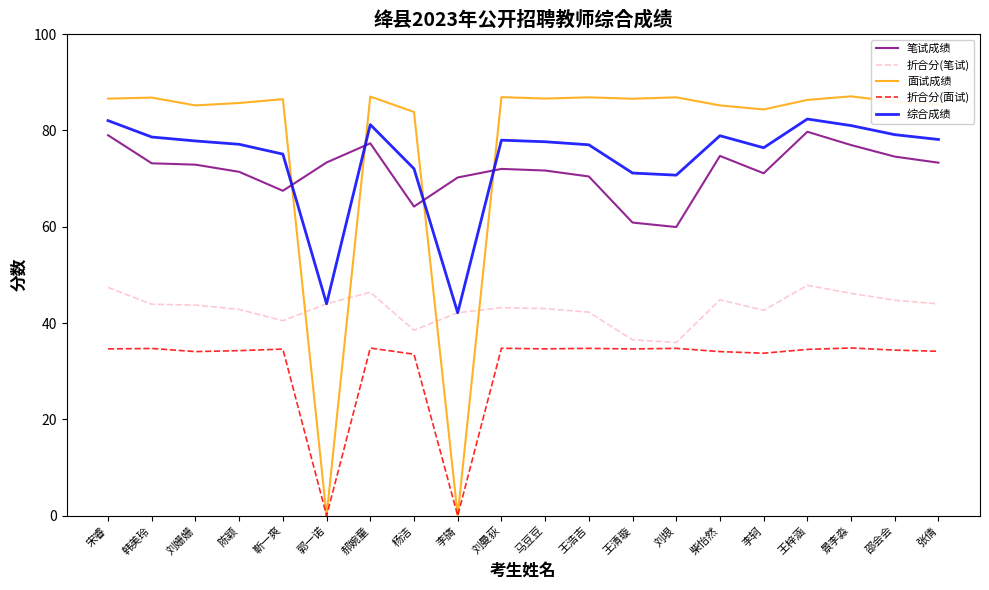

The 折合分(笔试) series shows 72.2 at 陈颖. True or false?

False